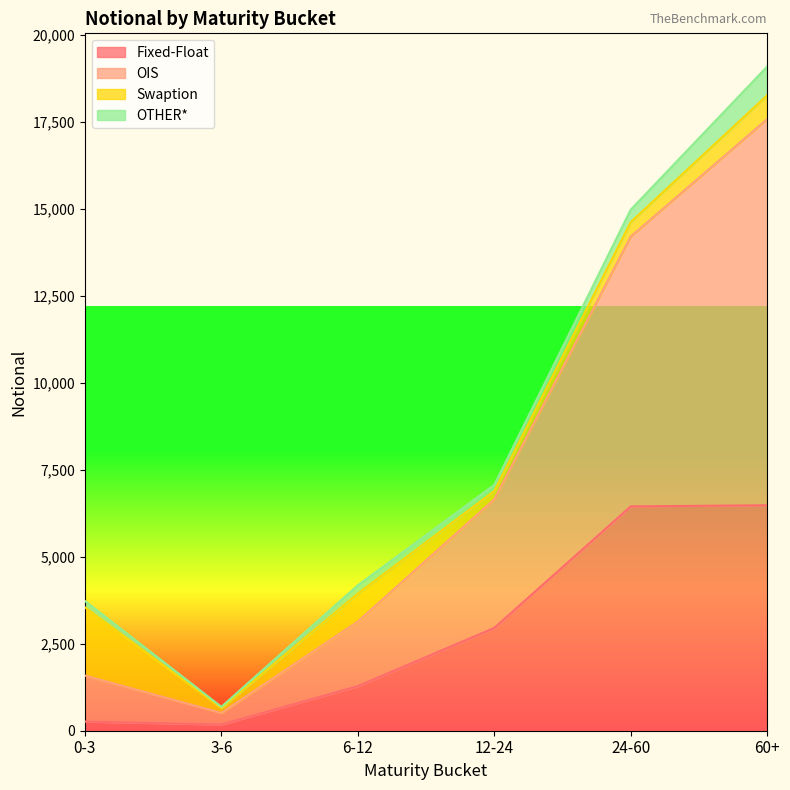

What is the value of the Fixed-Float point at the 6th from the left?

6478